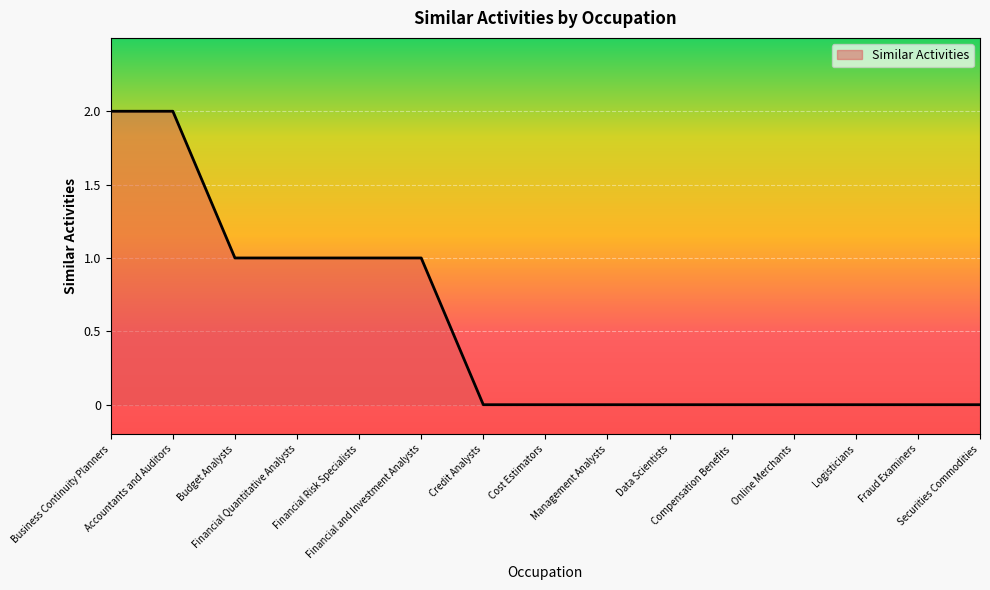

Does the chart display data point markers on the line(s)?

No